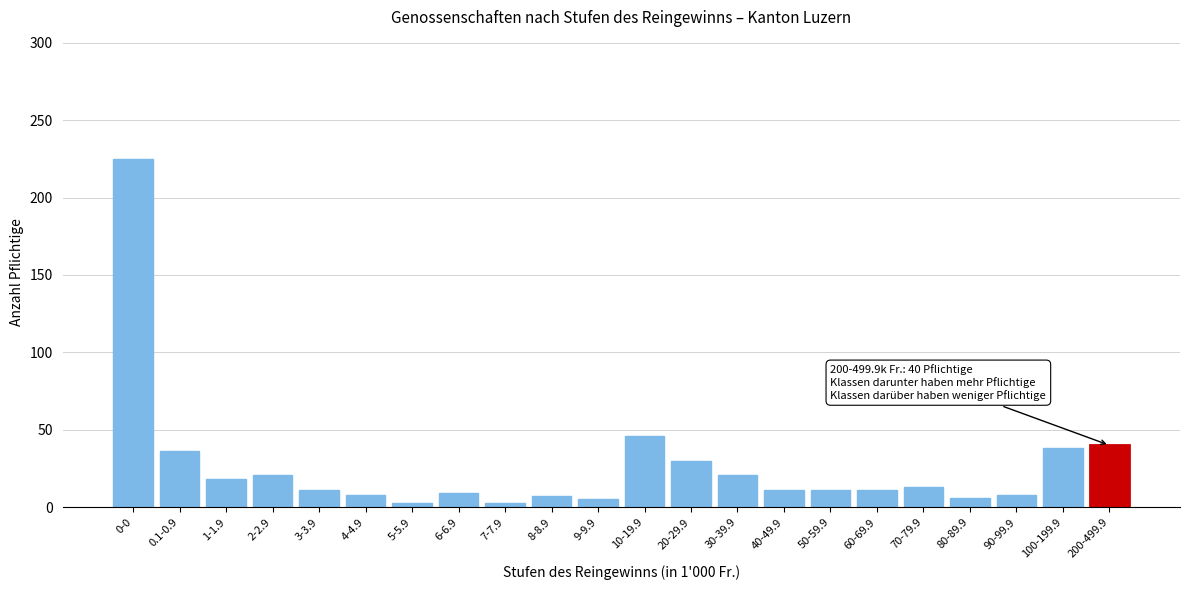

What is the ratio of the value at 0-0 to the value at 30-39.9?

10.7